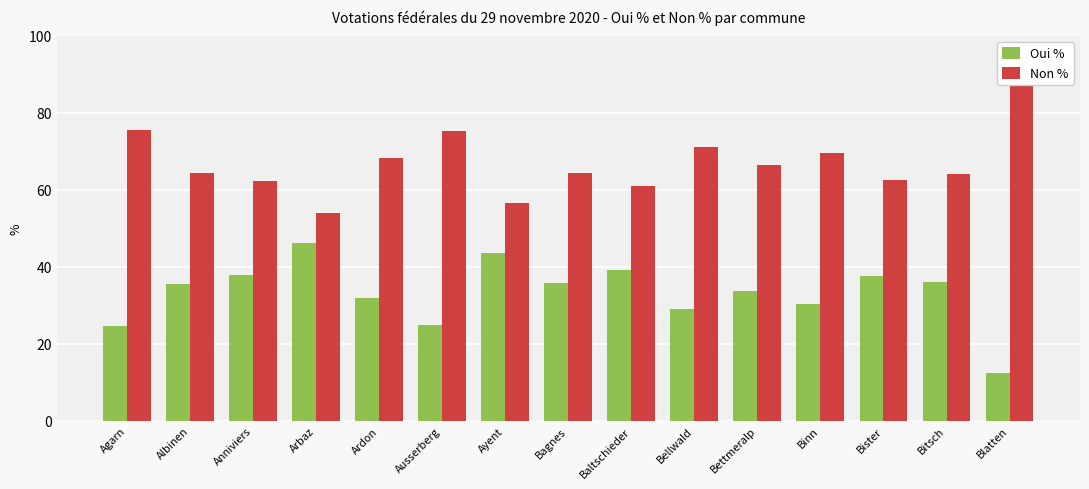

Reading left to right, extract all data points from this chart.

Oui %: 24.5	35.6	37.8	46.1	31.9	24.7	43.6	35.7	39.2	29.0	33.6	30.4	37.5	36.0	12.5
Non %: 75.5	64.4	62.2	53.9	68.1	75.3	56.4	64.3	60.8	71.0	66.4	69.6	62.5	64.0	87.5